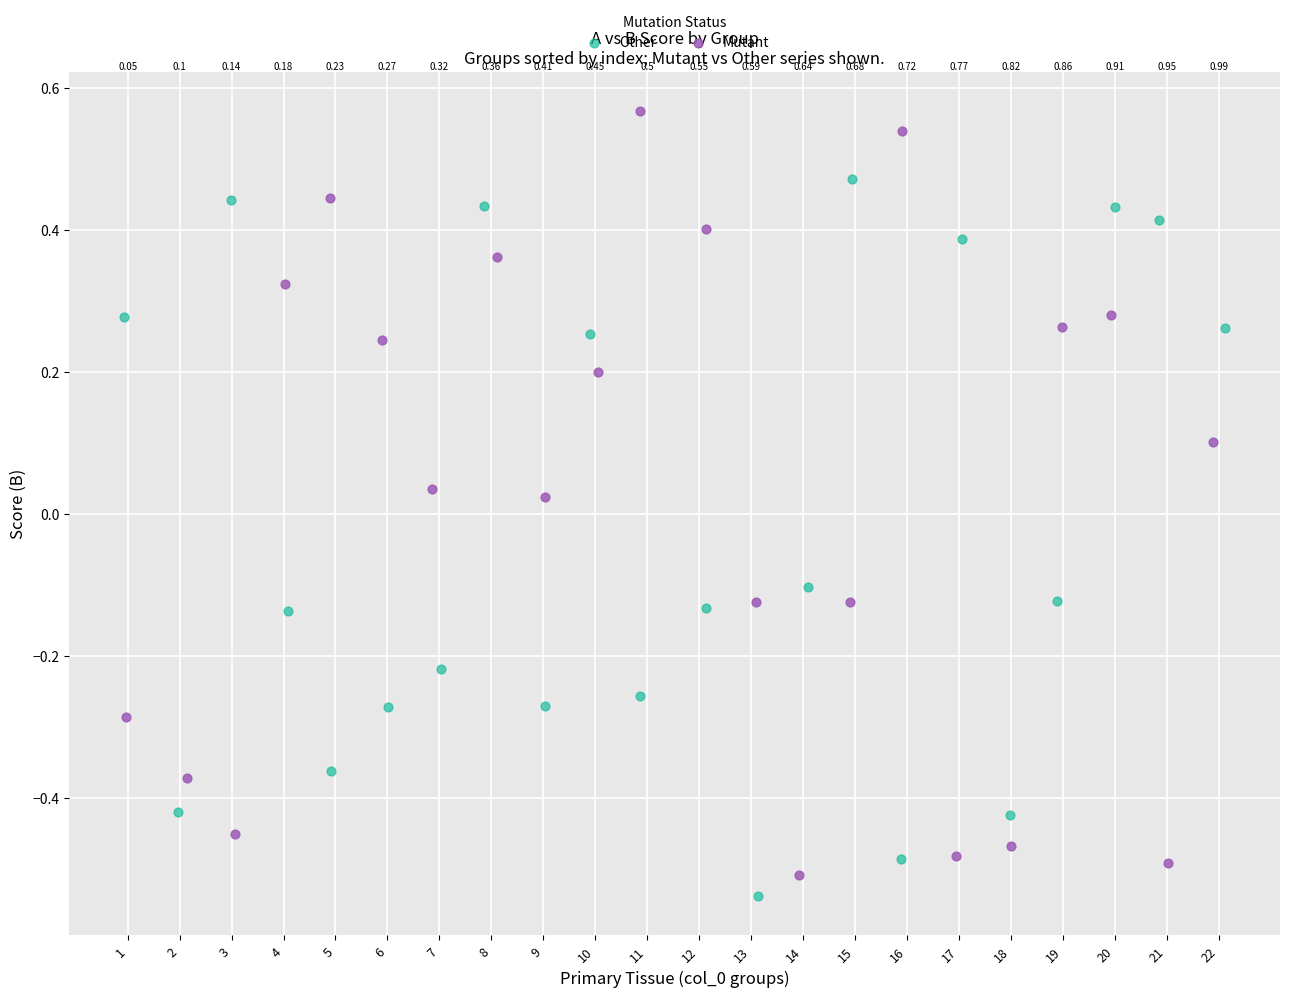

Which series contains the highest Y value?

Mutant